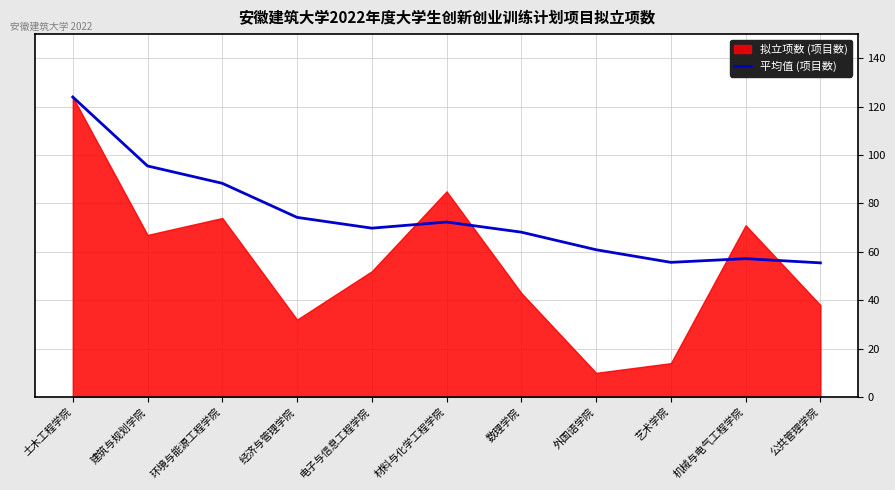

Is it true that the value at 公共管理学院 is 55.5?

True